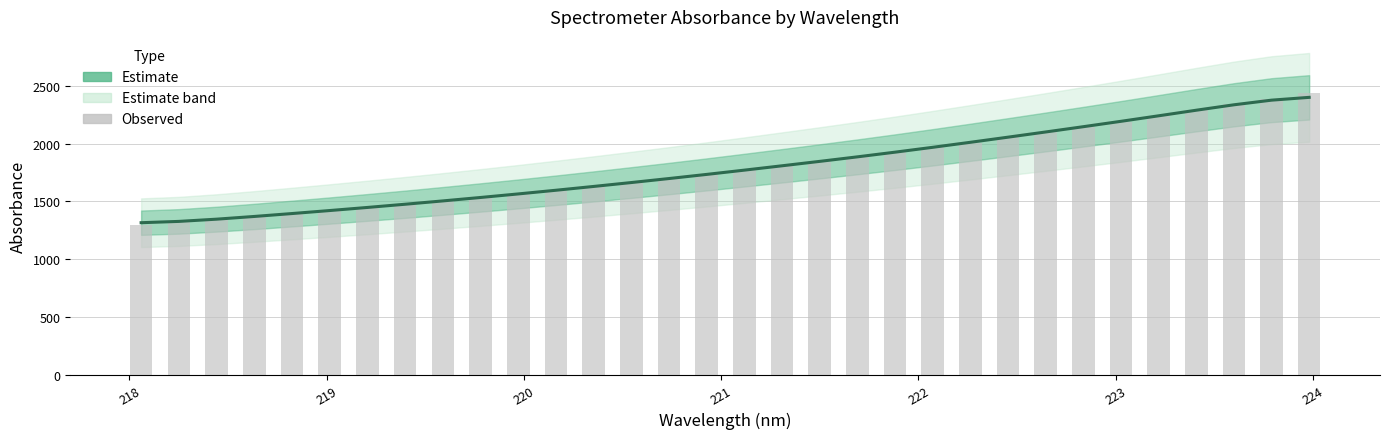

What is the average value of the Estimate series?

1792.4